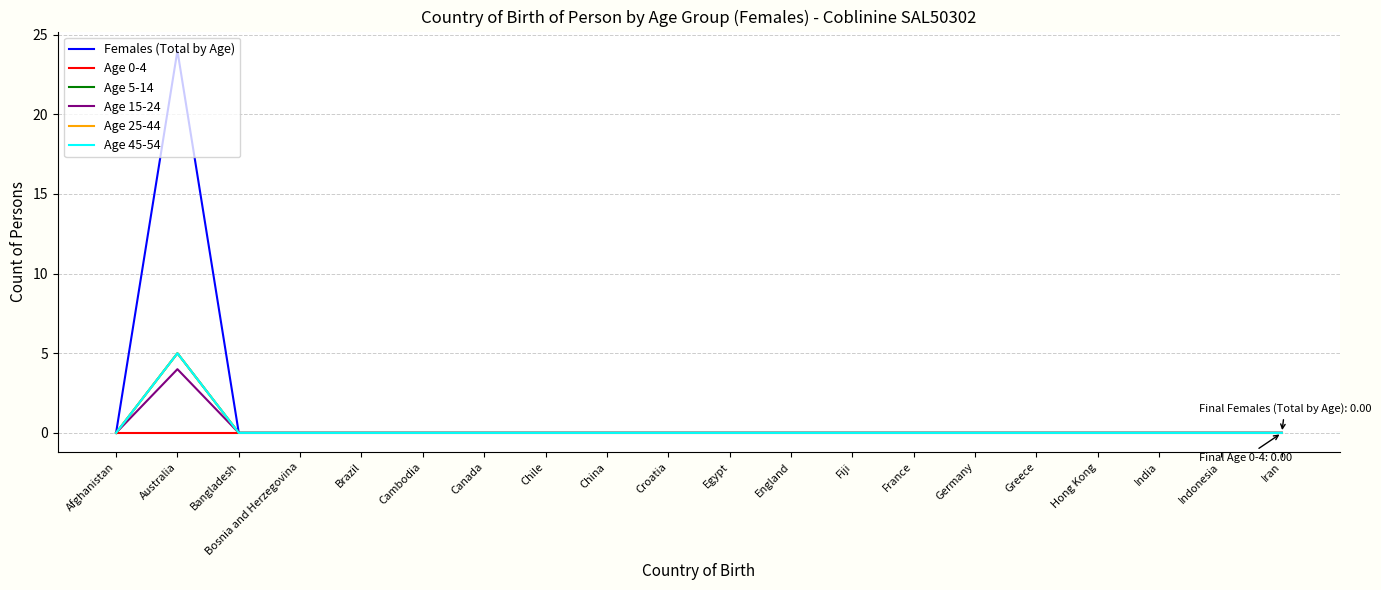

True or false: Age 25-44 and Age 0-4 cross at least once.

False